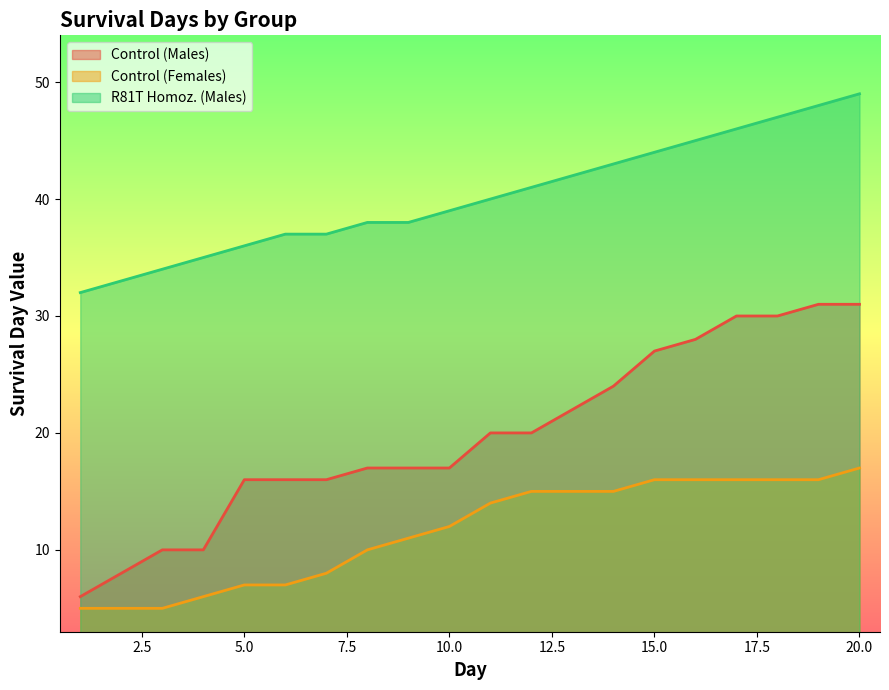

Between 1 and 18, which is larger?

18